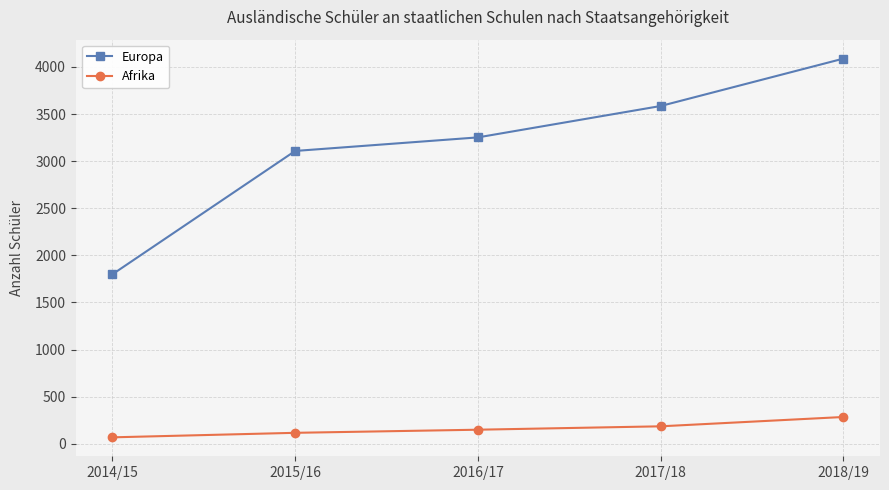

Reading right to left, transcribe all the data shown in this chart.

Europa: 2018/19=4088	2017/18=3585	2016/17=3252	2015/16=3108	2014/15=1799
Afrika: 2018/19=285	2017/18=186	2016/17=150	2015/16=117	2014/15=69